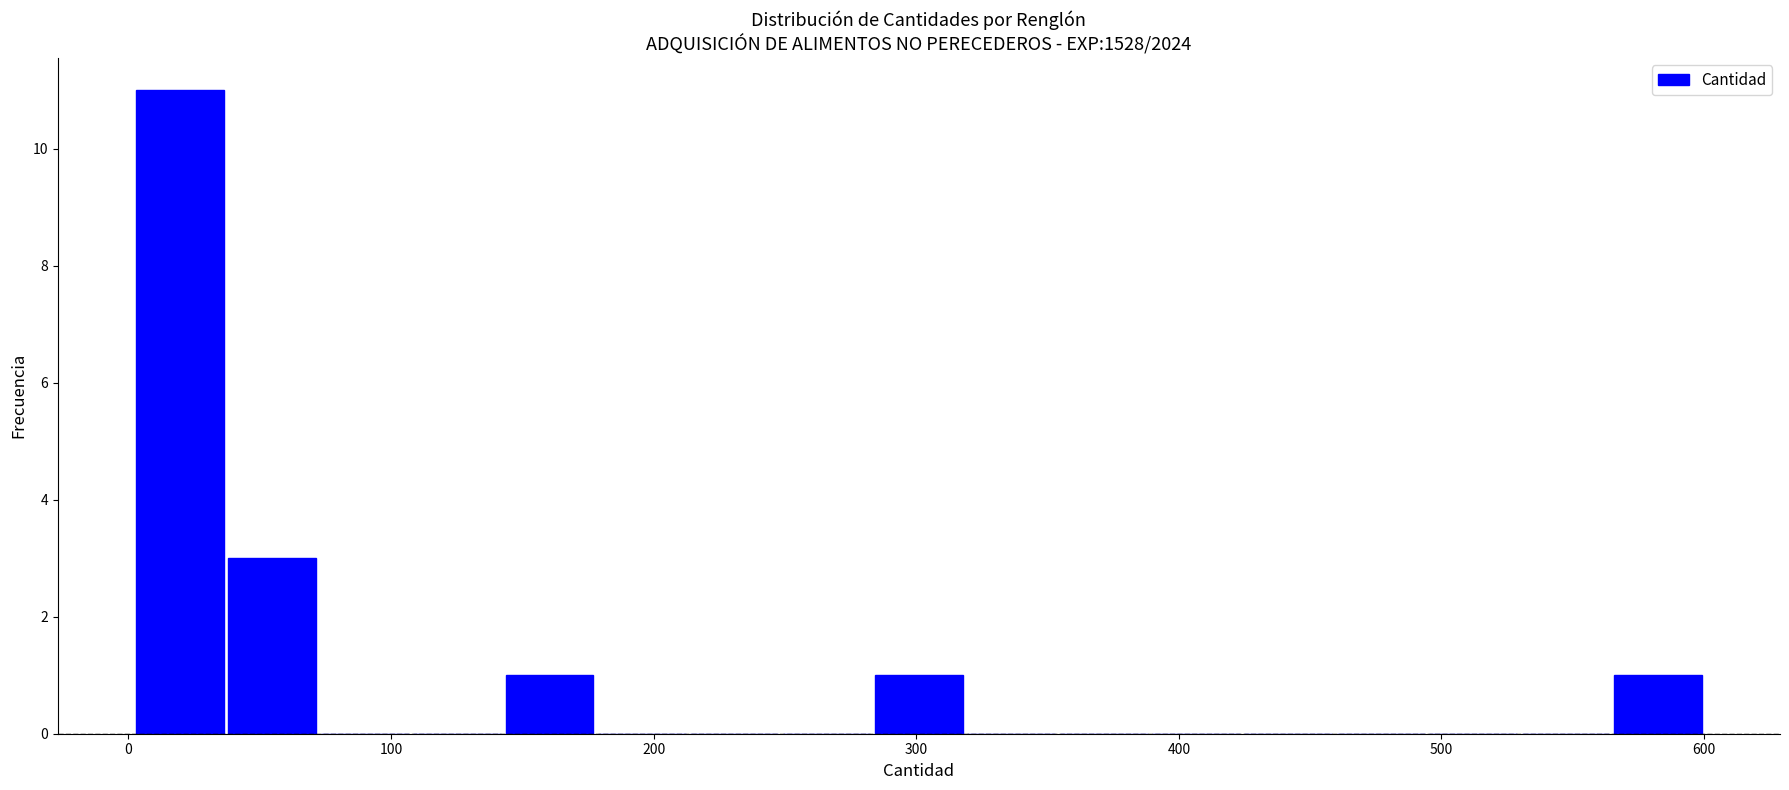

Read against the x-axis, roughly where is the centre of the tallest bar?

20